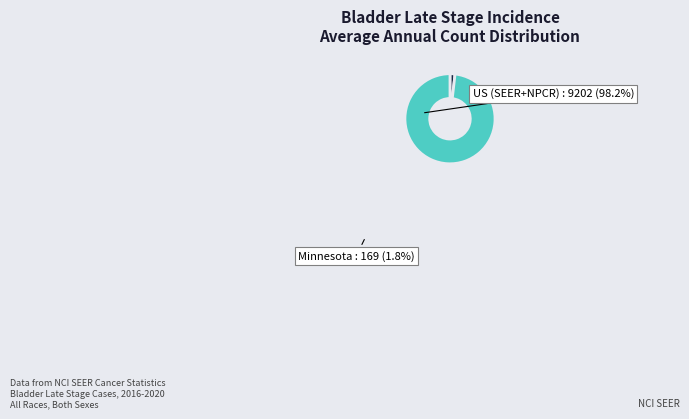

To the nearest percent, what percentage of the pie is Minnesota?

2%